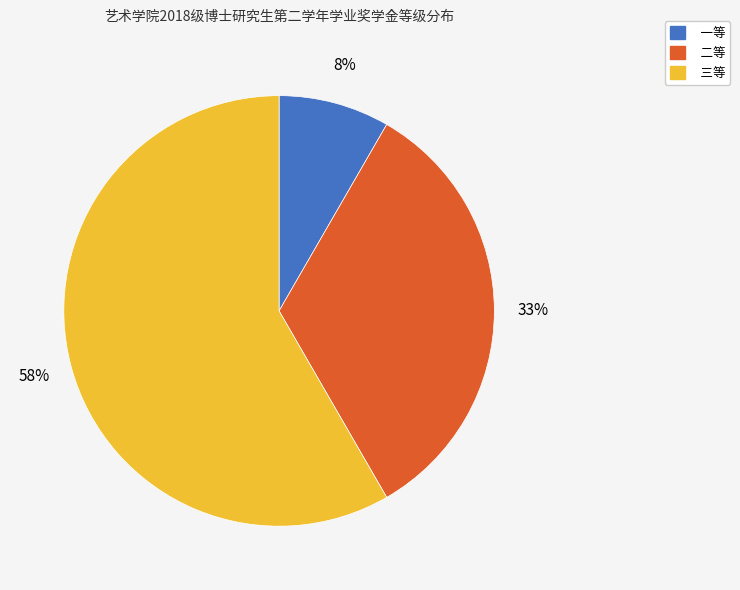

Between 三等 and 一等, which is larger?

三等